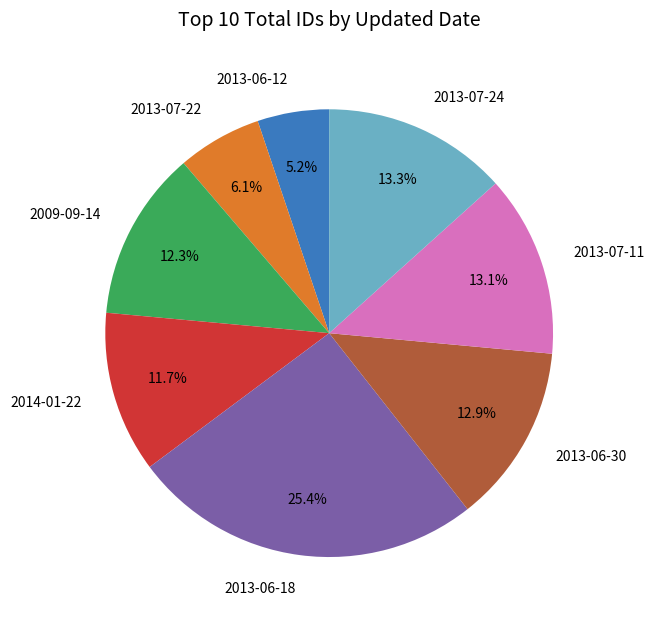

What is the smallest slice in the pie chart?

2013-06-12